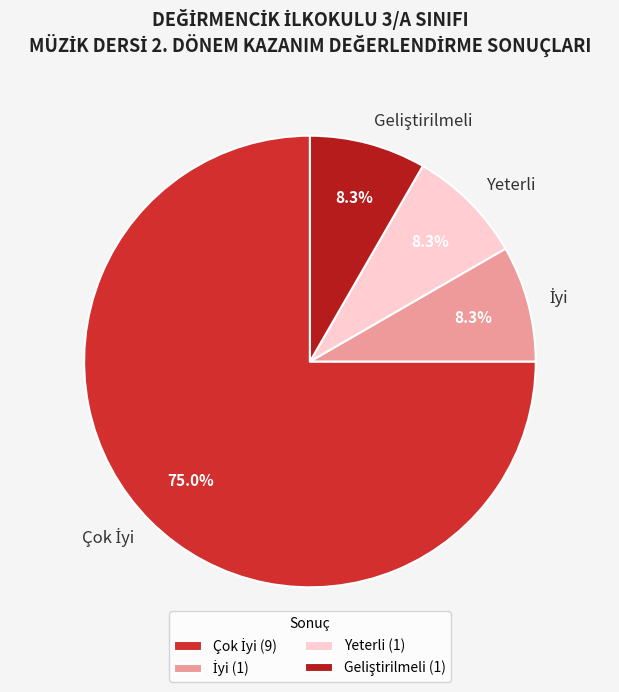

Is there any slice that represents more than half of the pie?

Yes